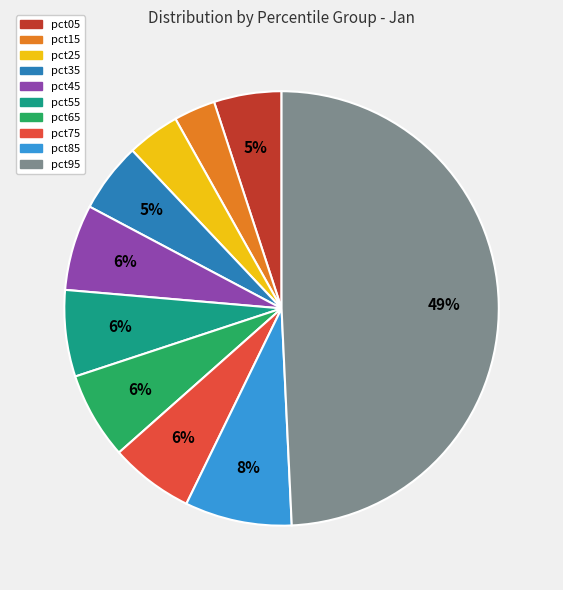

Is it true that pct85 is 14% of the pie?

False